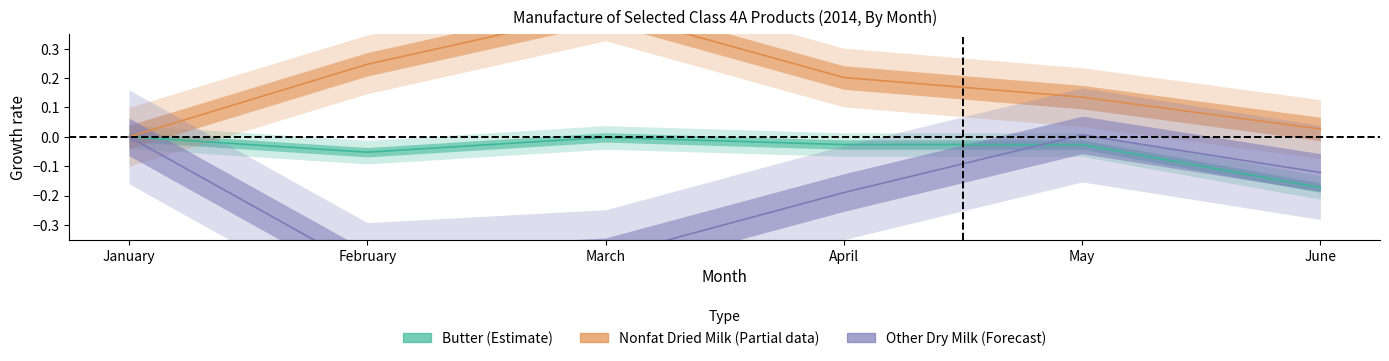

Which series has the largest total across all categories?

Nonfat Dried Milk